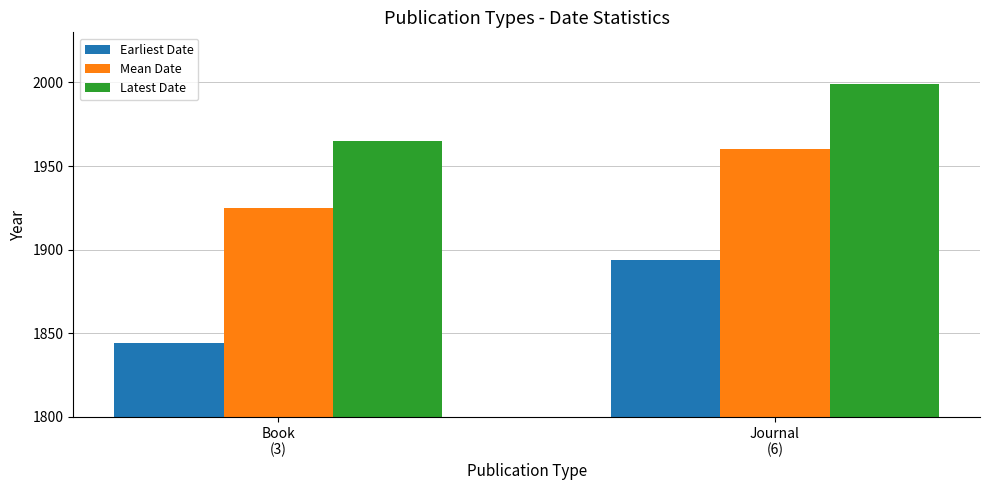

List the series in order of their peak value, highest first.

Latest Date, Mean Date, Earliest Date